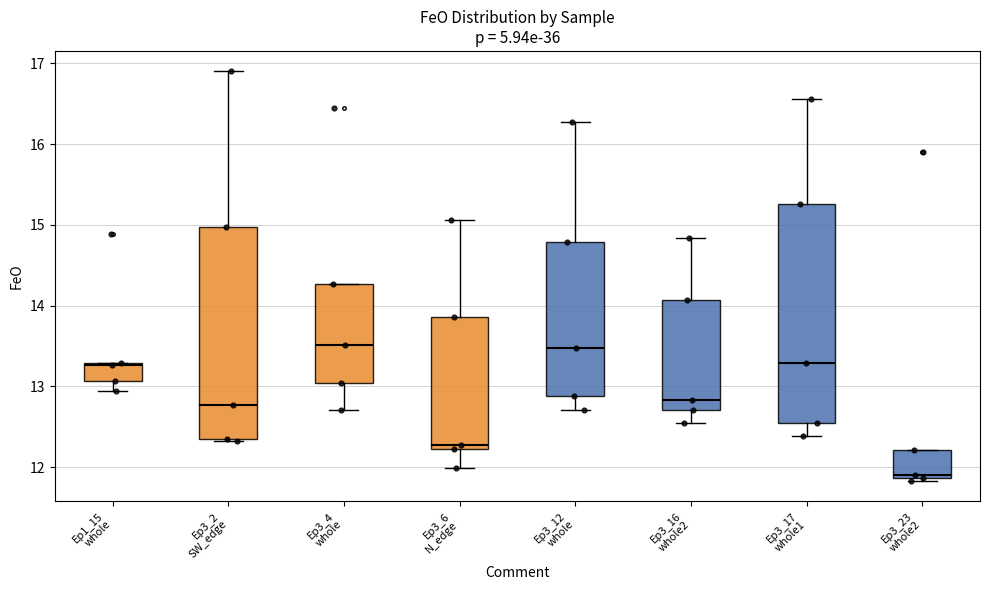

Which box has the lowest median line?

Ep3_23 whole2